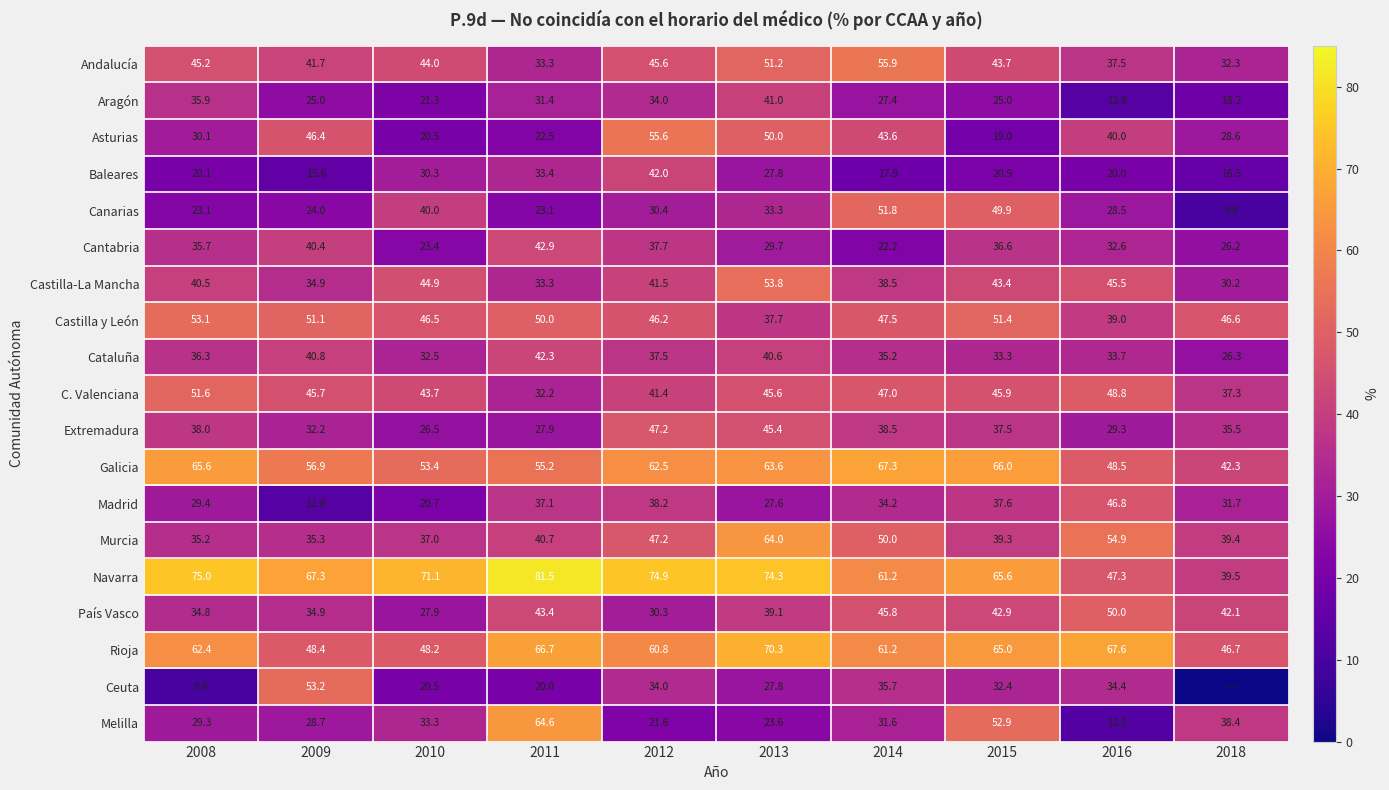

List the labels in order of C. Valenciana value, smallest first.

2011, 2018, 2012, 2010, 2013, 2009, 2015, 2014, 2016, 2008